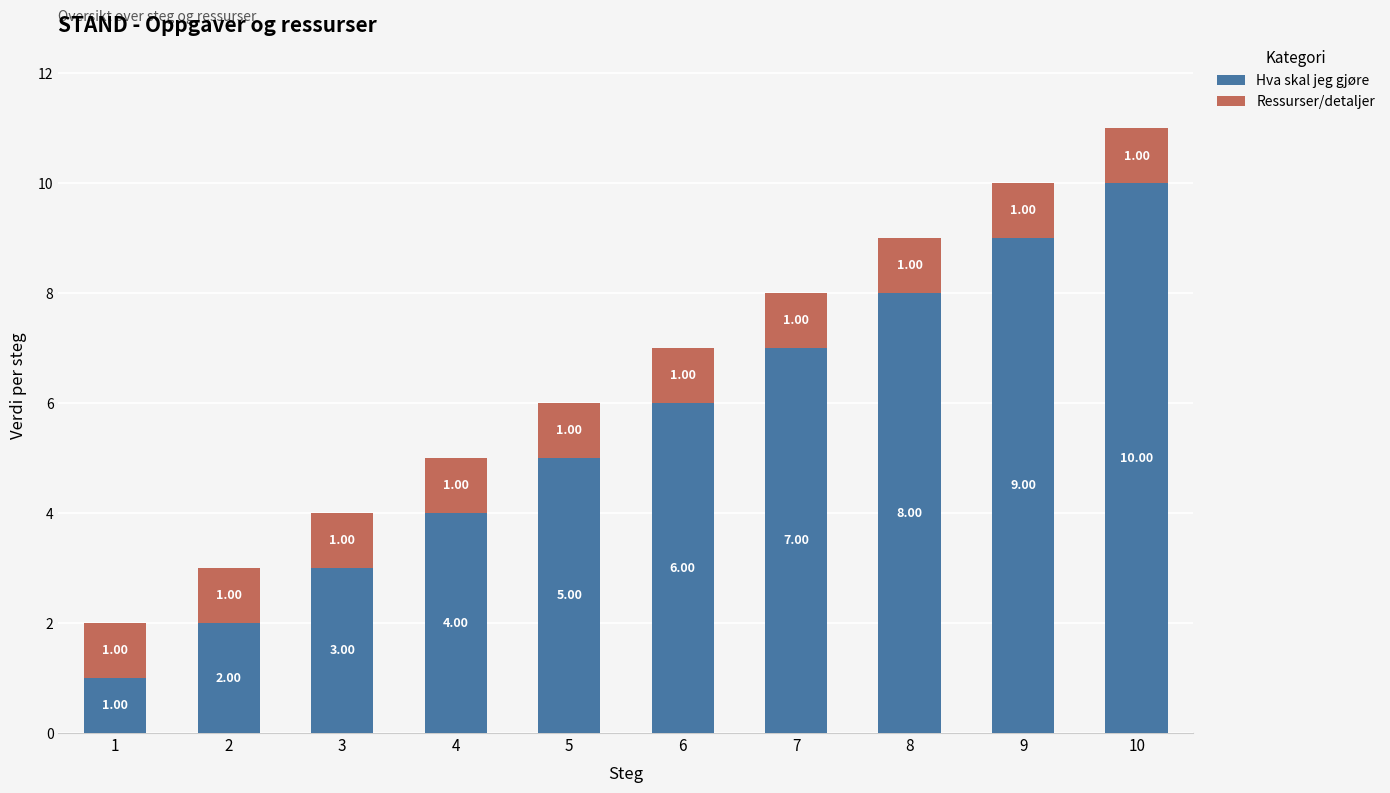

What is the average value of the Hva skal jeg gjøre series?

6